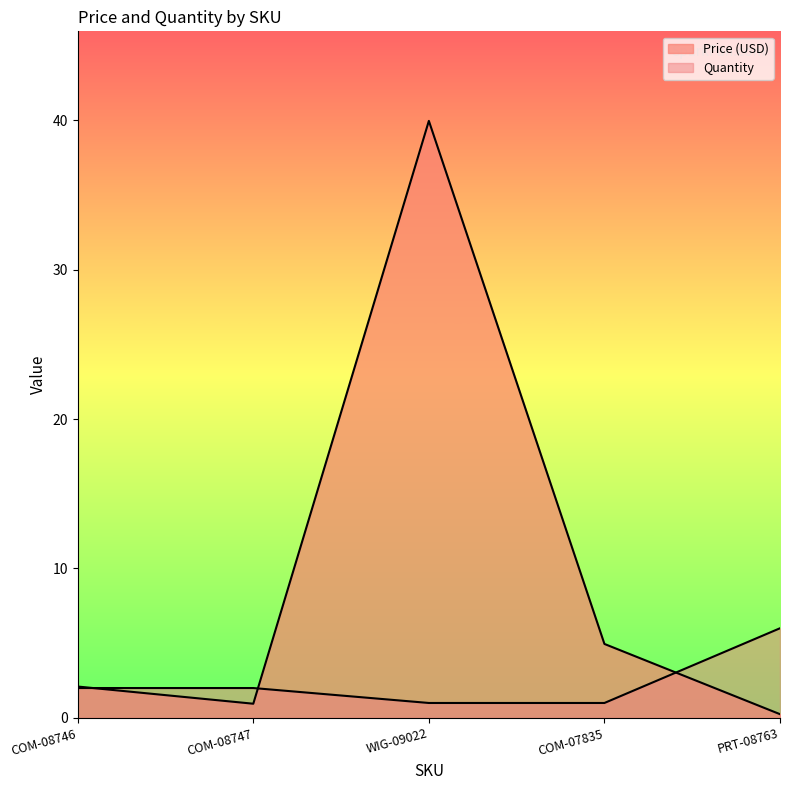

True or false: Quantity has more than 0 points higher than both neighbors.

False